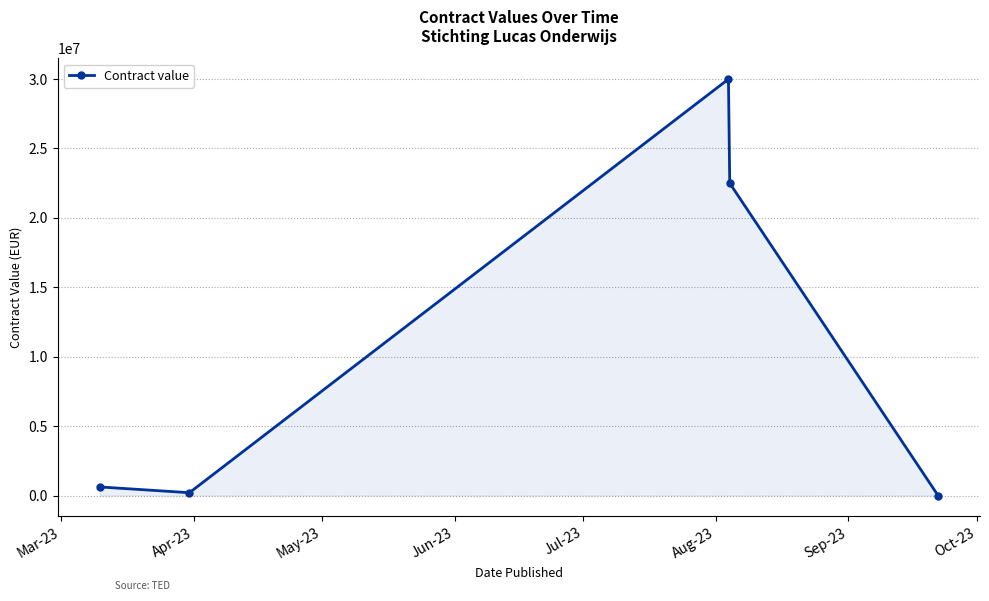

What is the label of the 5th point from the right?

Mar-23